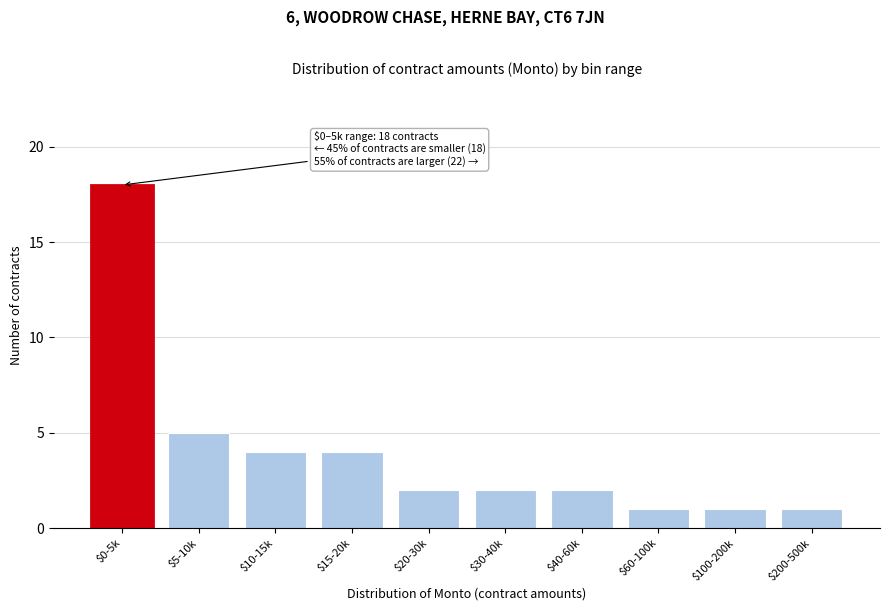

Reading right to left, extract all data points from this chart.

1	1	1	2	2	2	4	4	5	18